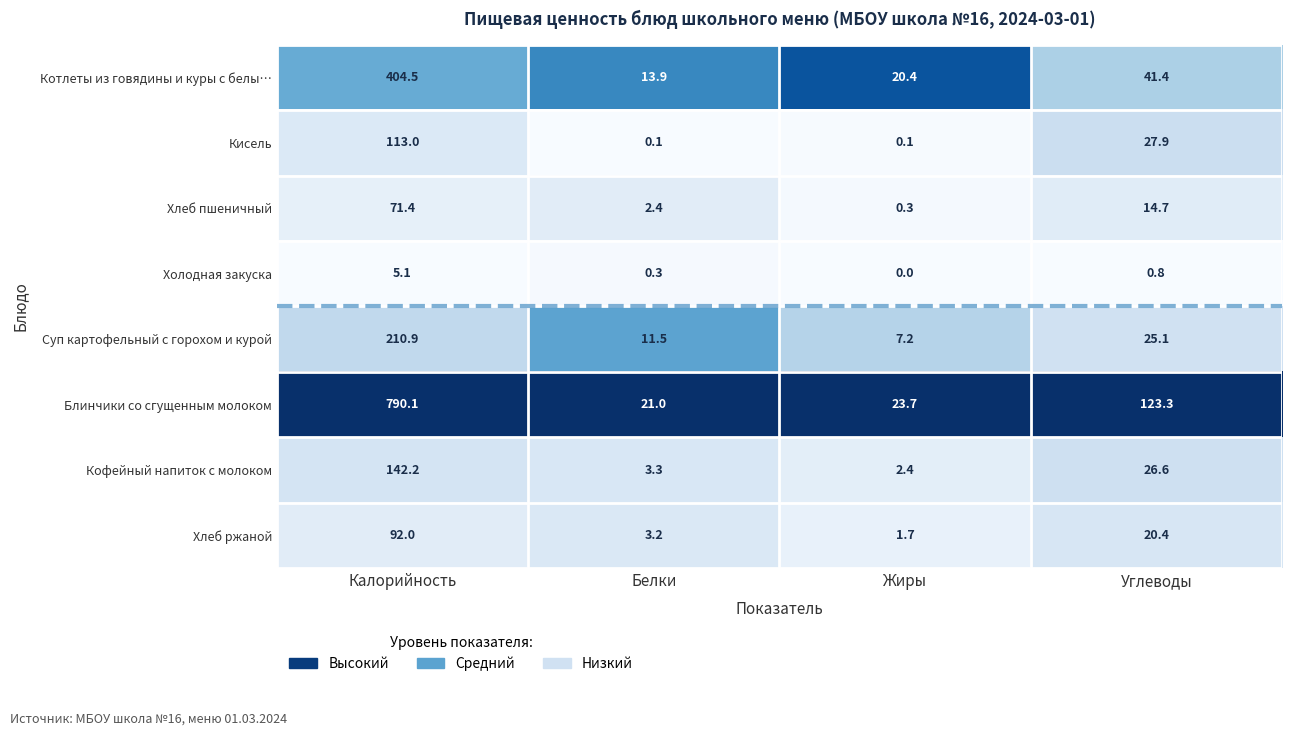

What is the average value of the Суп картофельный с горохом и курой series?

63.7